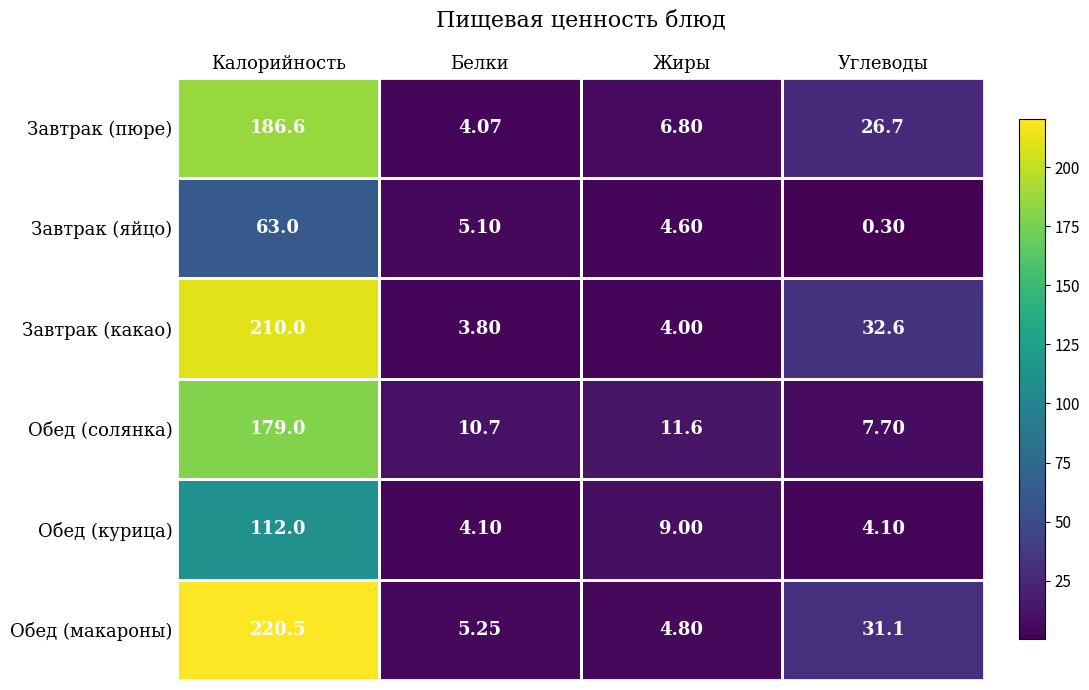

Which series has the largest total across all categories?

Обед (макароны)